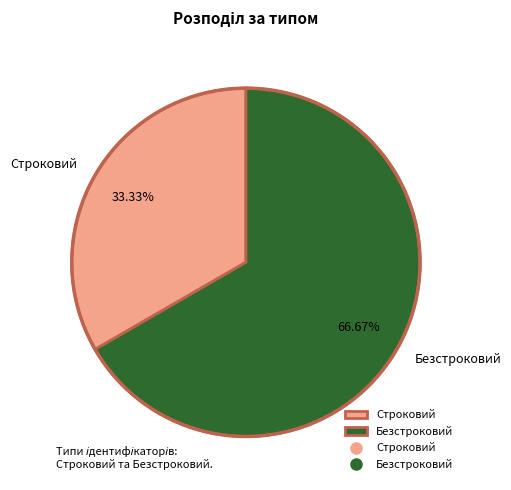

Do Безстроковий and Строковий together represent more than half of the pie?

Yes